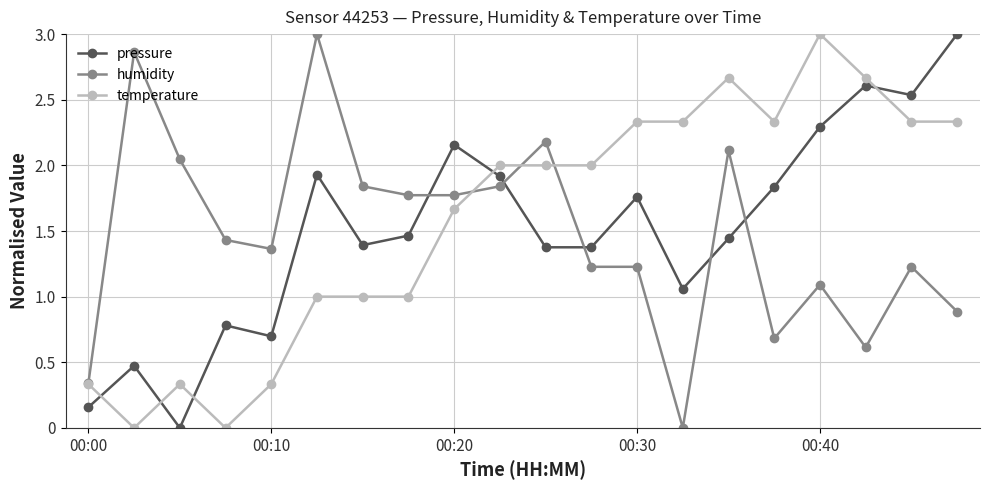

True or false: temperature has more than 0 interior local peaks.

True